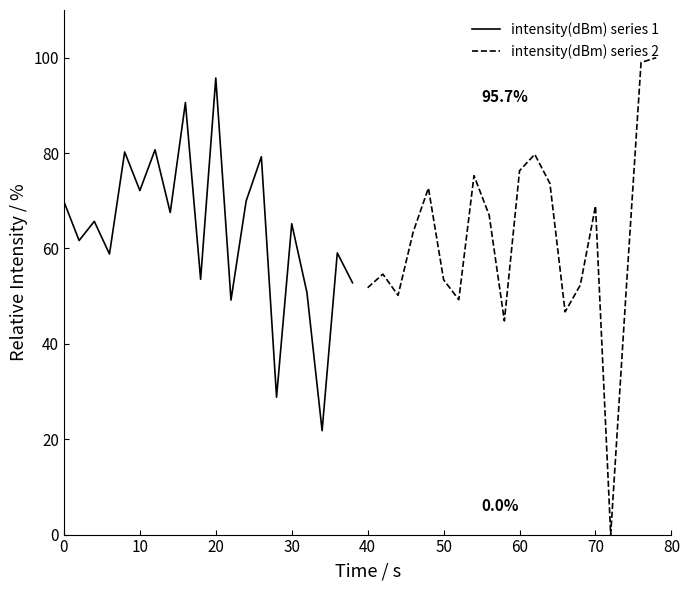

What is the maximum value for intensity(dBm) series 1?

95.7